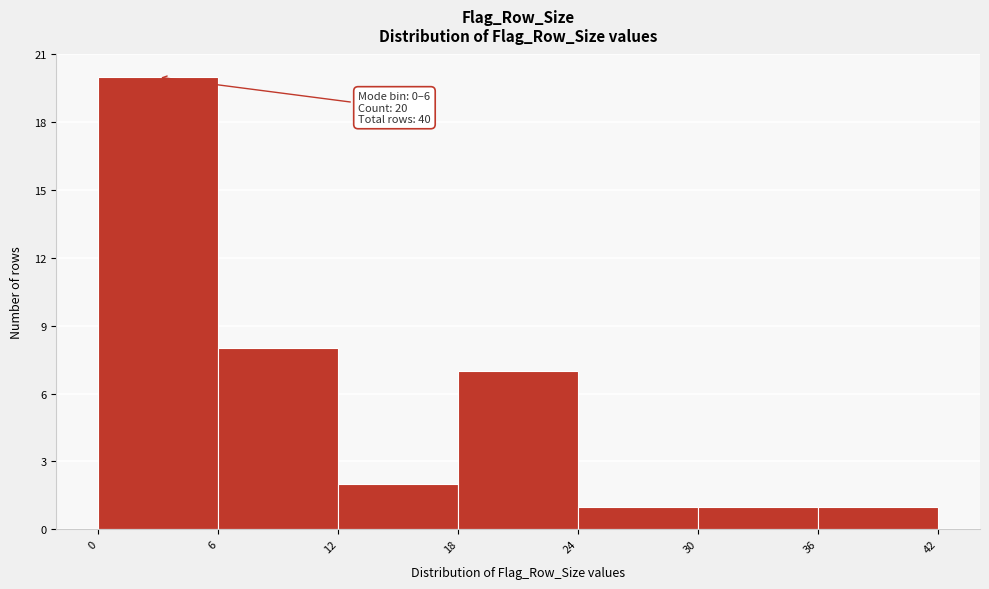

Which range on the x-axis has the tallest bar?

0 to 6